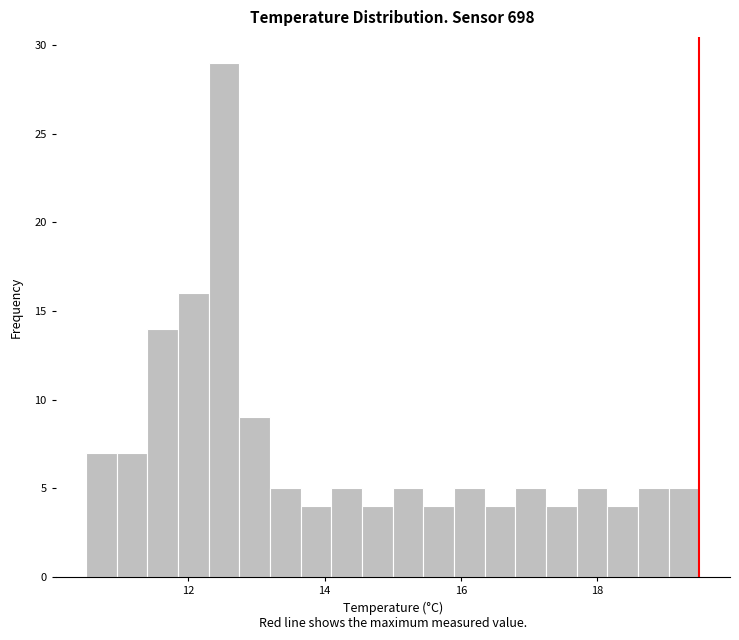

Read against the x-axis, roughly where is the centre of the tallest bar?

12.6